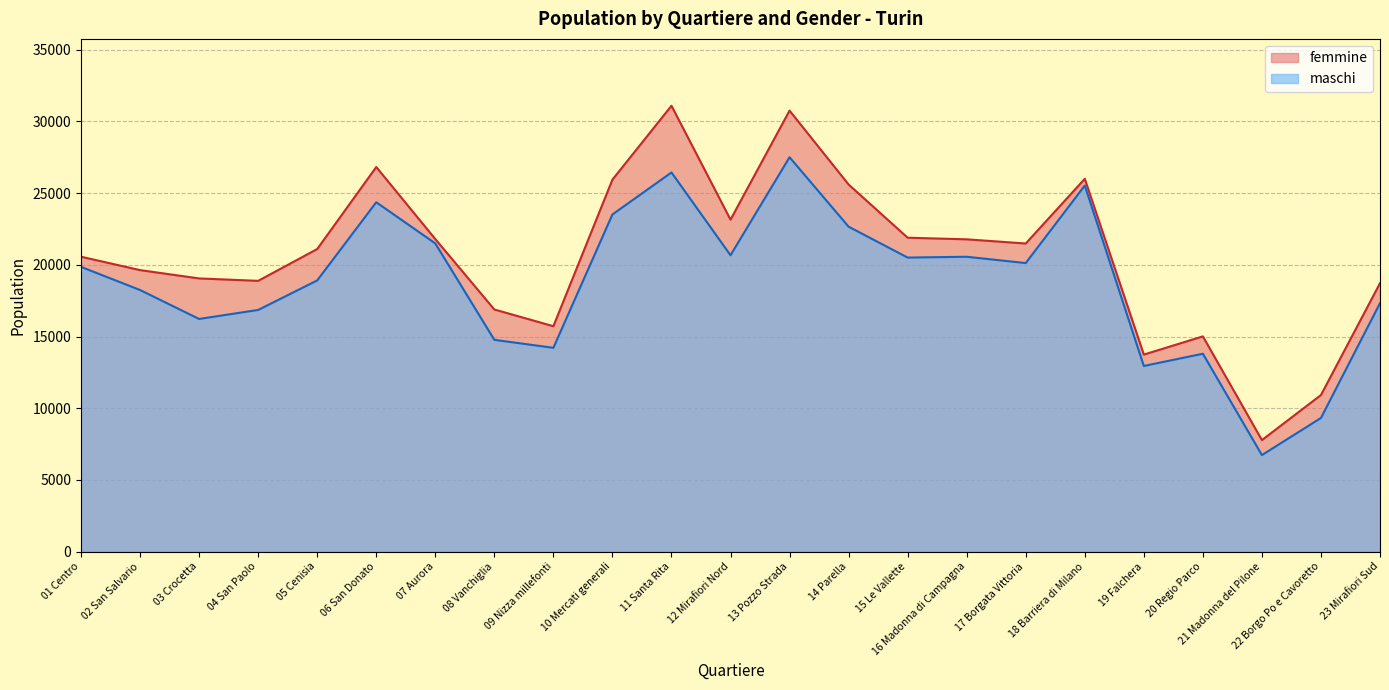

True or false: maschi has more than 1 interior local peaks.

True